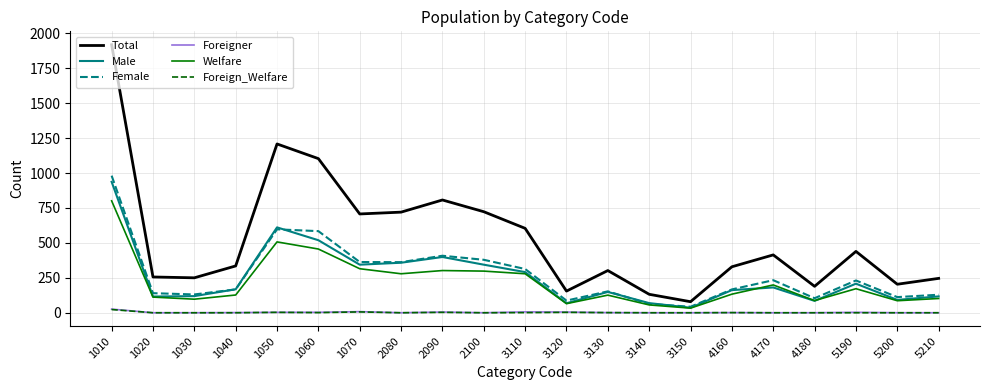

Does the chart display data point markers on the line(s)?

No